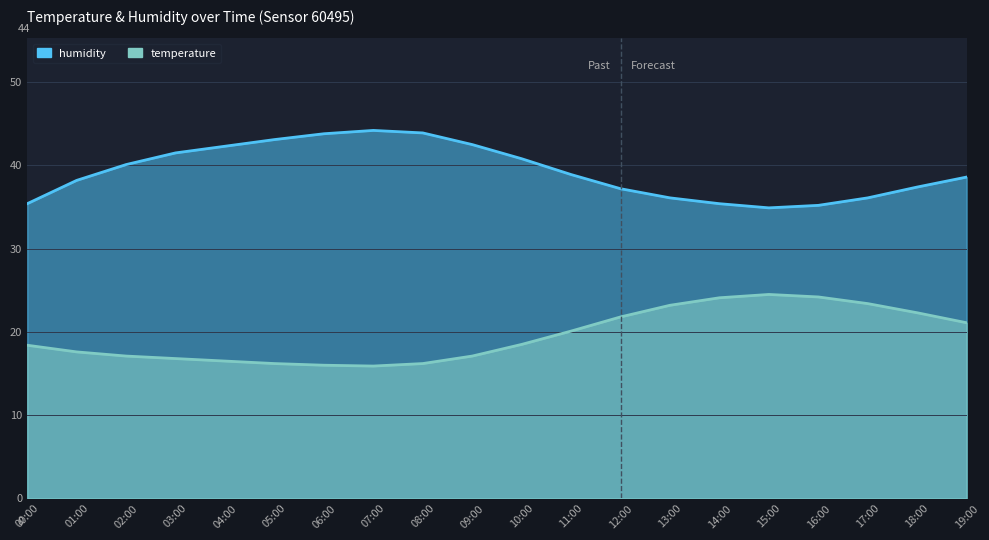

Where is the first local maximum for temperature?

15:00